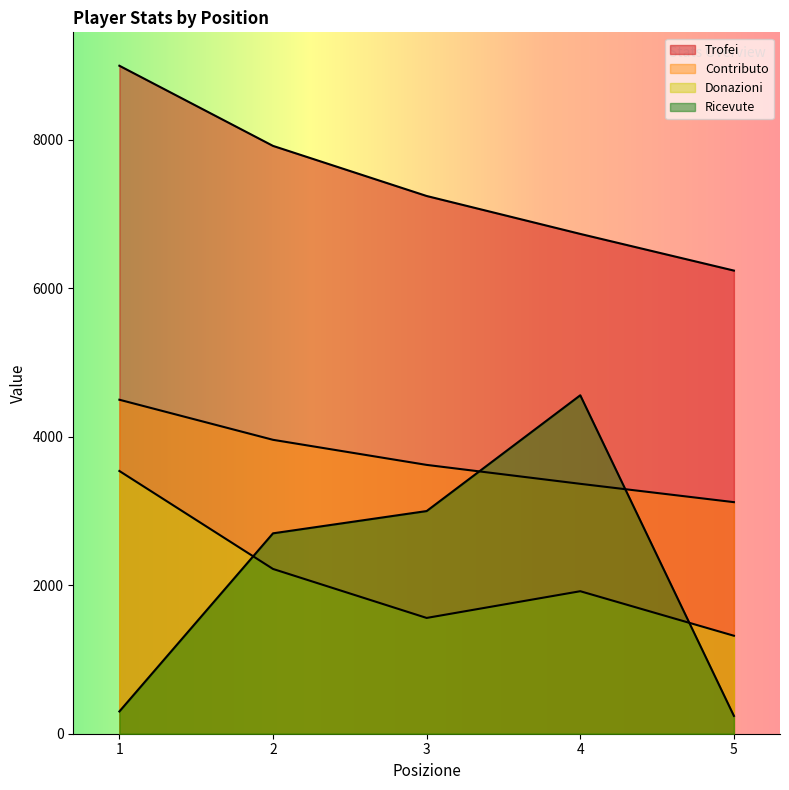

Is it true that Trofei equals 7245 at 3?

True